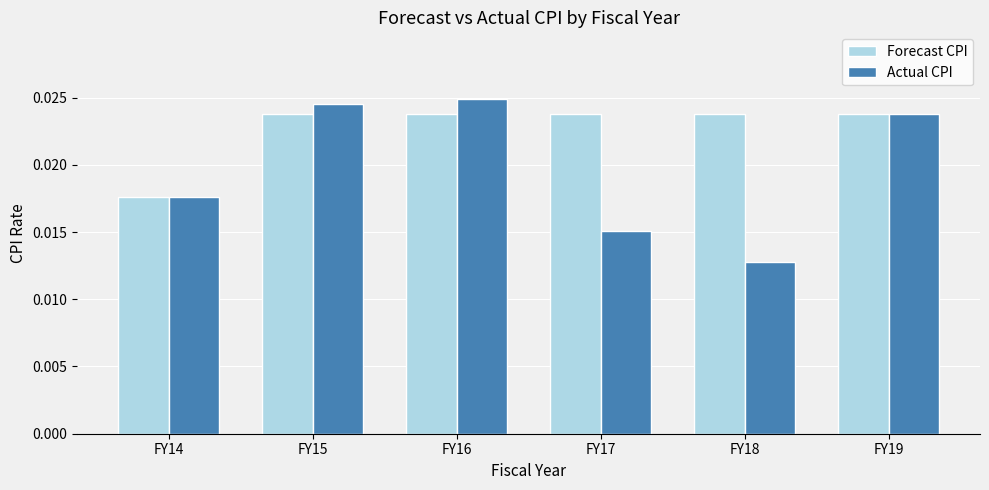

Which series changed the most between FY17 and FY19?

Actual CPI